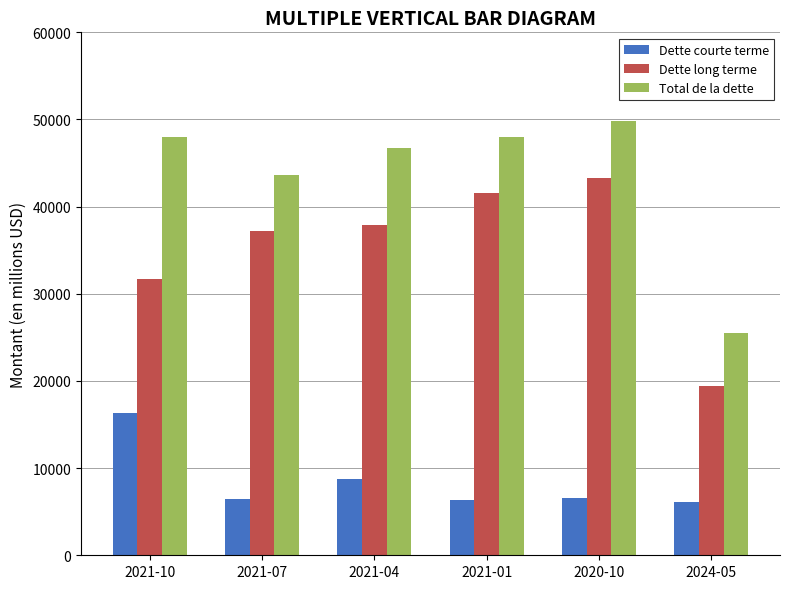

How many categories are shown in the chart?

6